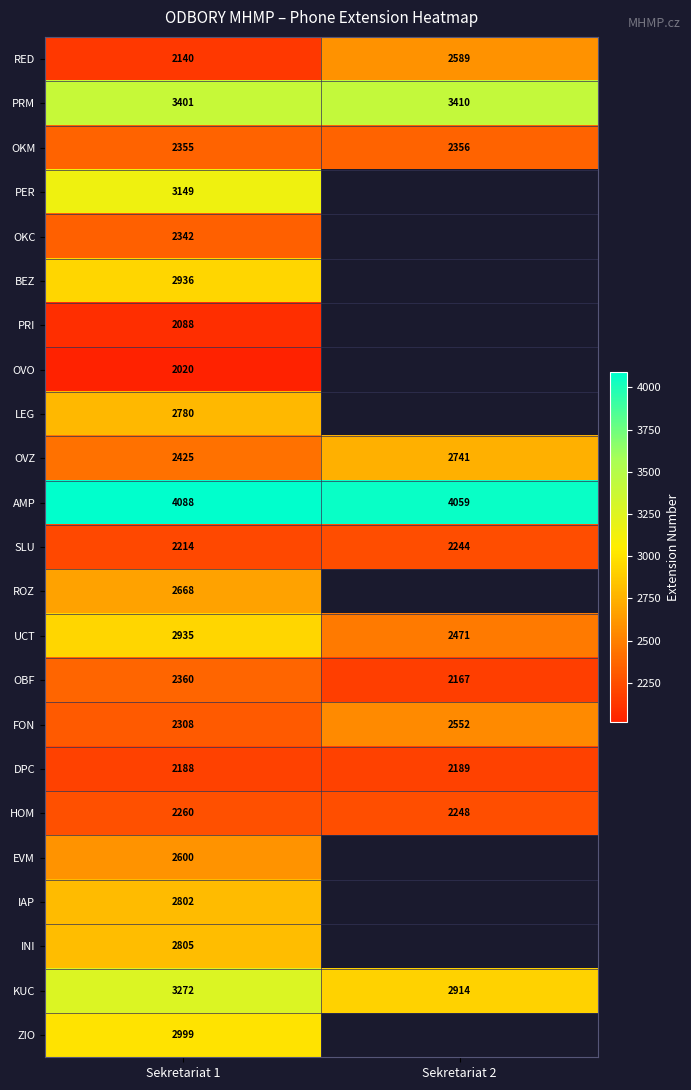

Is the value of SLU at Sekretariat 2 greater than the value of ROZ at Sekretariat 1?

No